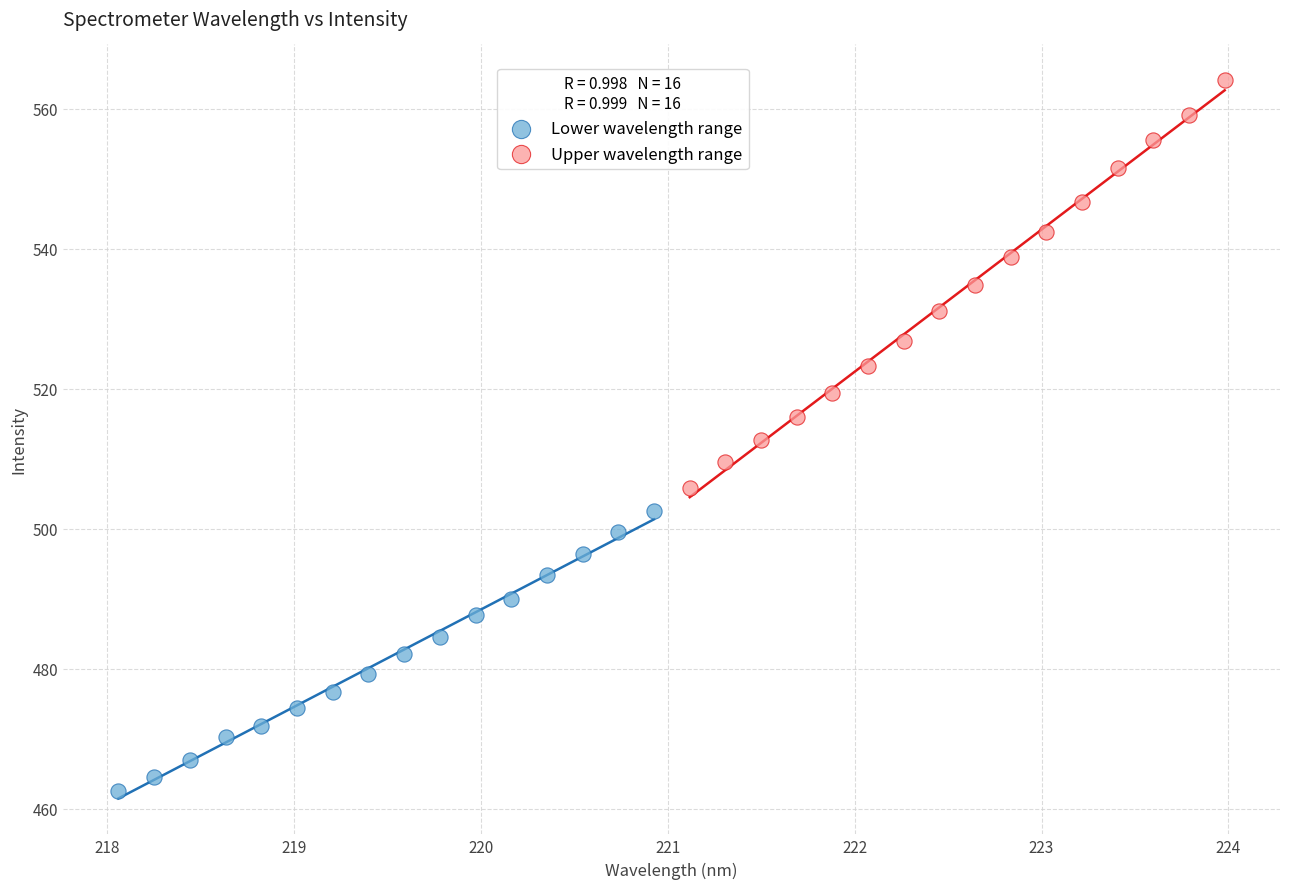

What are all the series names shown in the legend?

Lower wavelength range, Upper wavelength range